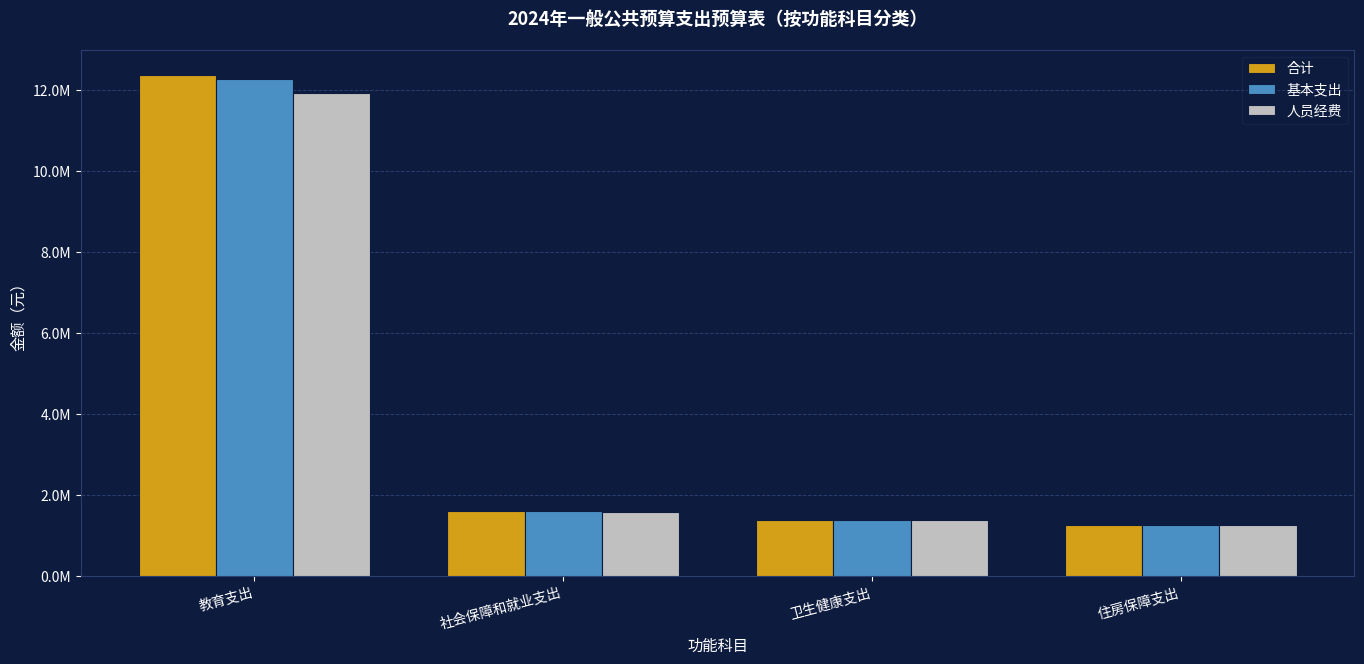

What position from the left is 卫生健康支出?

3